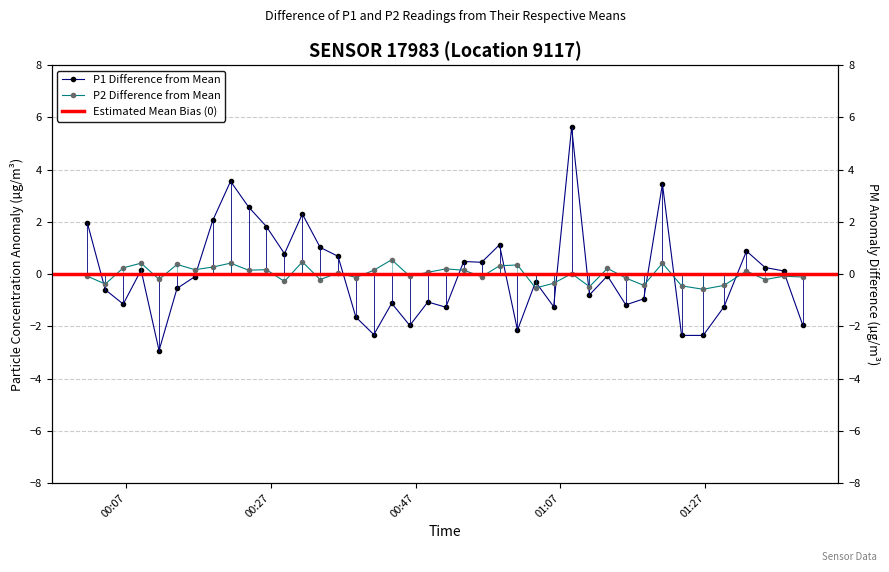

True or false: P2 and P1 intersect in this chart.

True